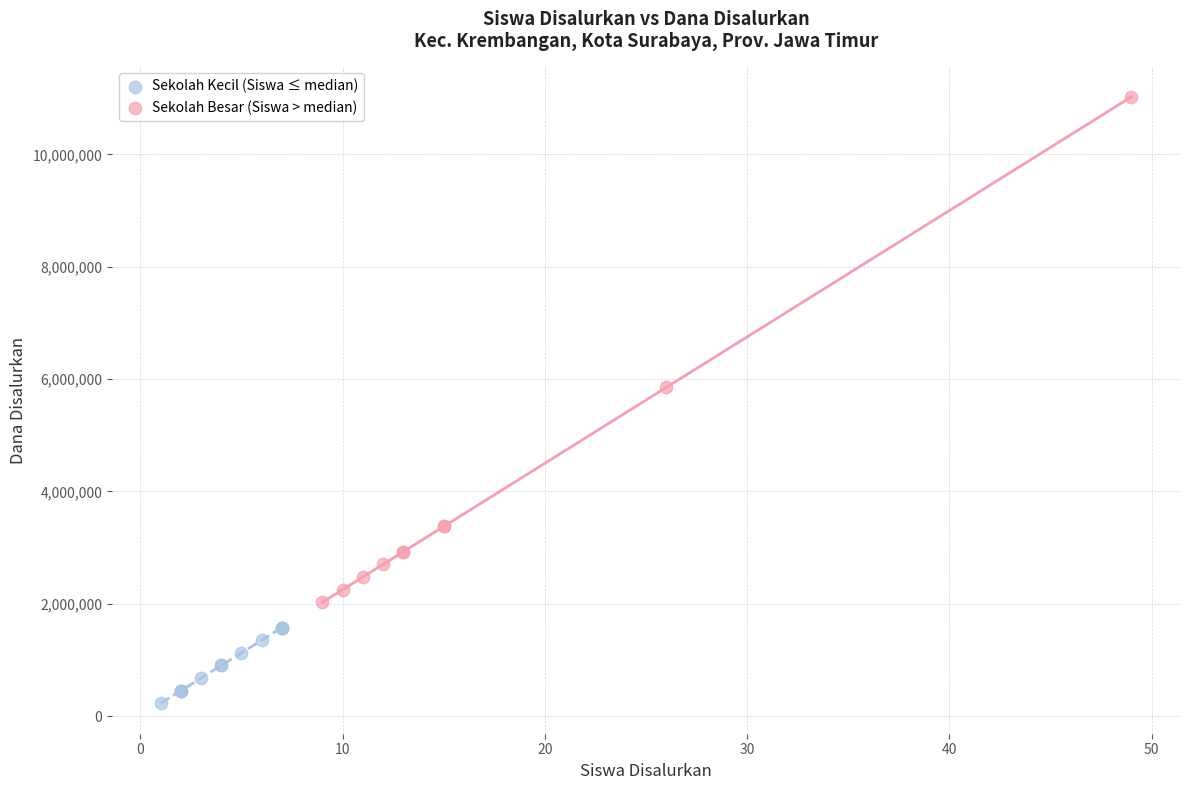

Which series contains the lowest Y value?

Sekolah Kecil (Siswa ≤ median)